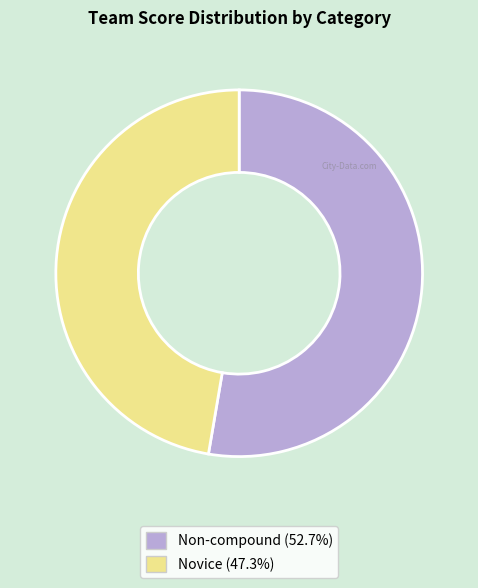

Count the number of slices in the pie.

2